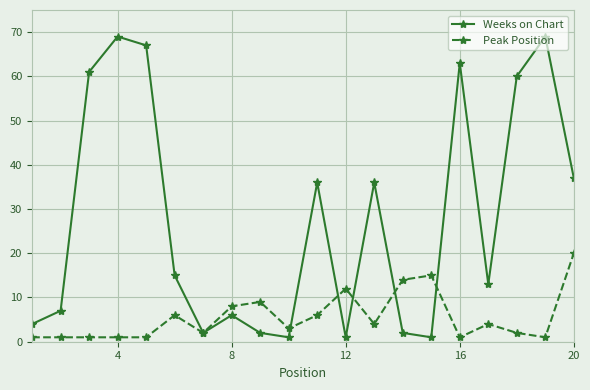

At how many categories does at least one series exceed 30?

9